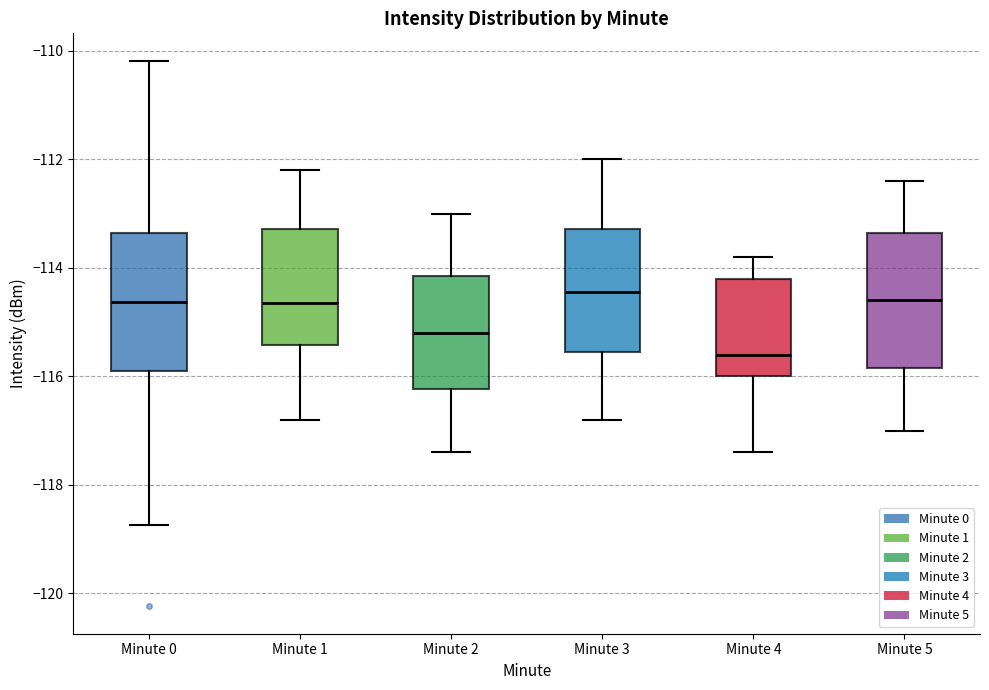

Reading left to right, read every box against the y-axis: the position of its median line, the range the box covers, and the ends of its whiskers. The values are not printed on the chart, so give them approximately, as read against the axis.

Minute 0: median -114.6, box -116.0 to -113.4, whiskers -118.8 to -110.2
Minute 1: median -114.6, box -115.4 to -113.2, whiskers -116.8 to -112.2
Minute 2: median -115.2, box -116.2 to -114.2, whiskers -117.4 to -113.0
Minute 3: median -114.4, box -115.6 to -113.2, whiskers -116.8 to -112.0
Minute 4: median -115.6, box -116.0 to -114.2, whiskers -117.4 to -113.8
Minute 5: median -114.6, box -115.8 to -113.4, whiskers -117.0 to -112.4